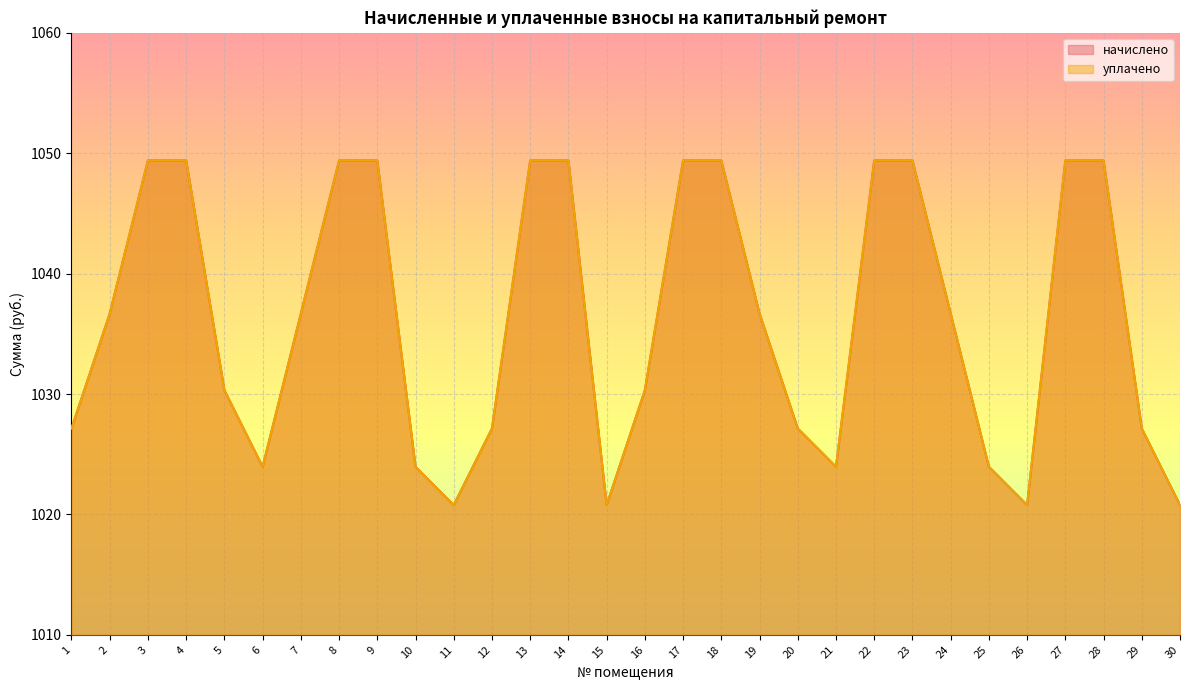

Which series changed the most between 5 and 24?

начислено